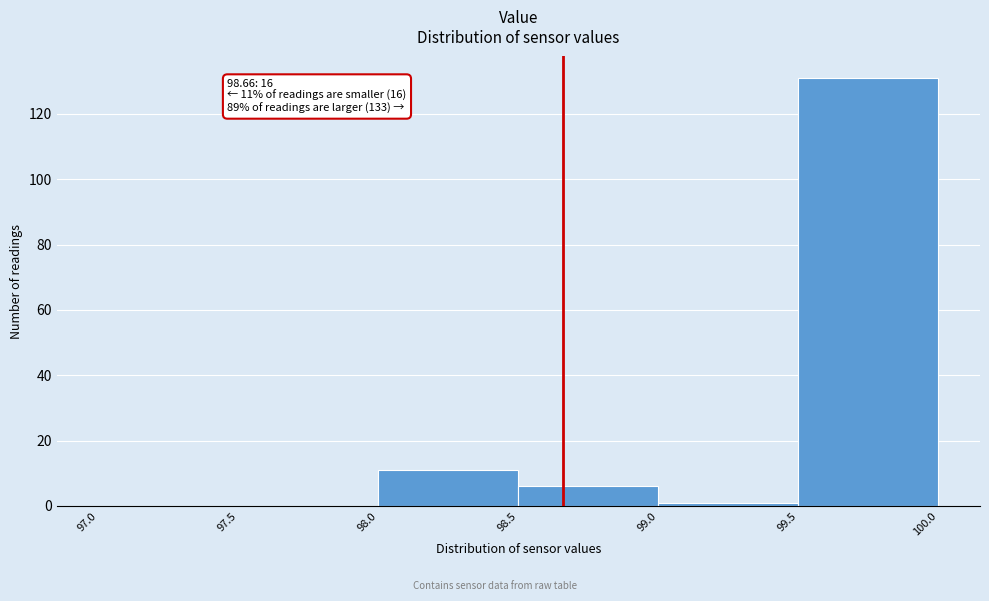

Over which range of the x-axis is the bar tallest?

99.5 to 100.0